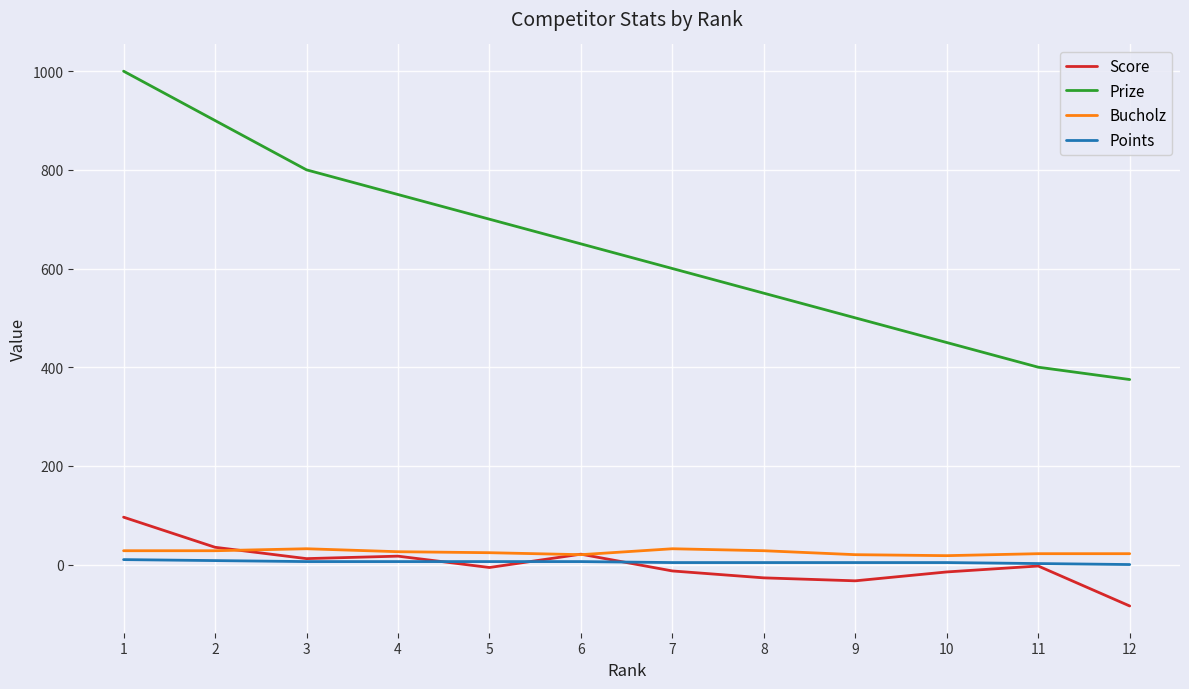

True or false: Points and Bucholz cross at least once.

False